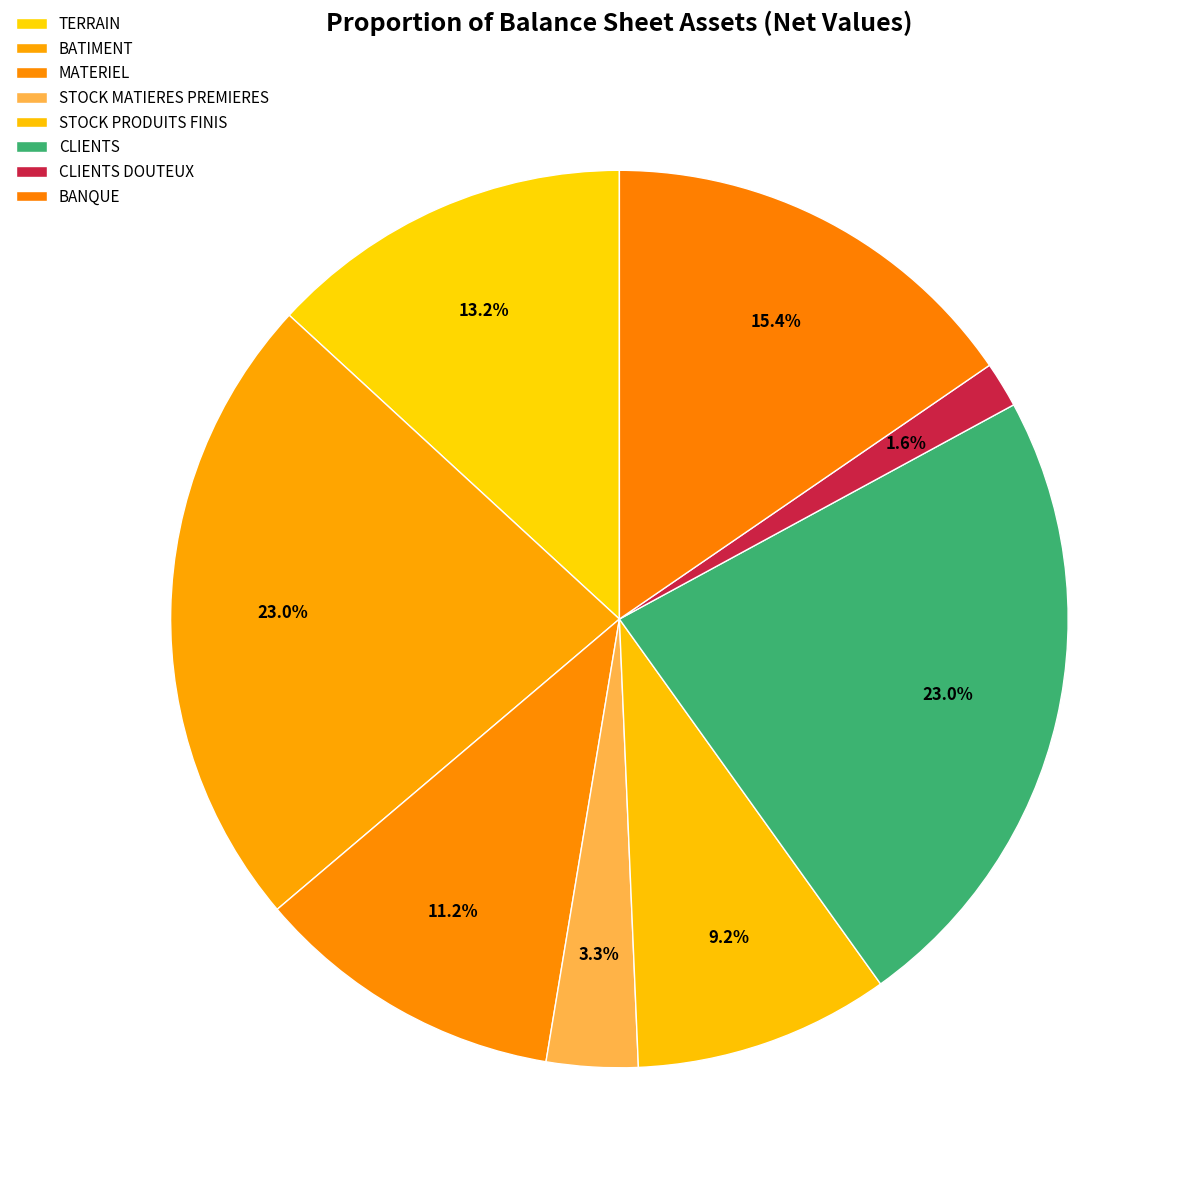

To the nearest percent, what is the combined percentage of STOCK MATIERES PREMIERES and MATERIEL?

14%